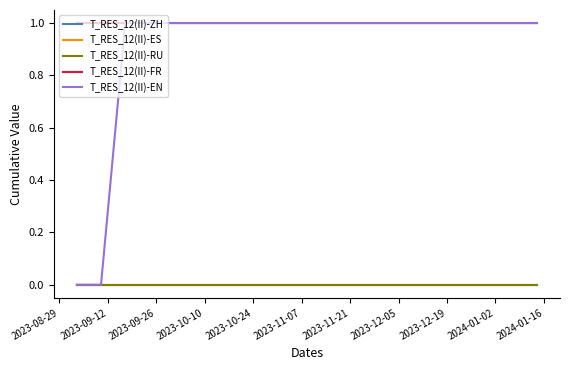

At which category is the sum across all series the highest?

2023-09-26